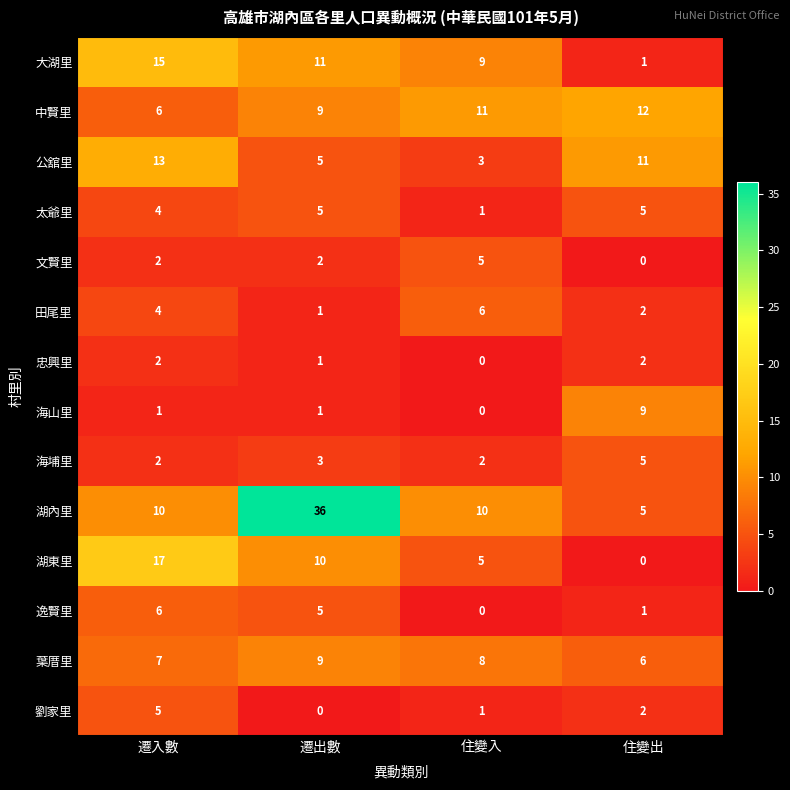

Which series has the widest spread of values?

湖內里